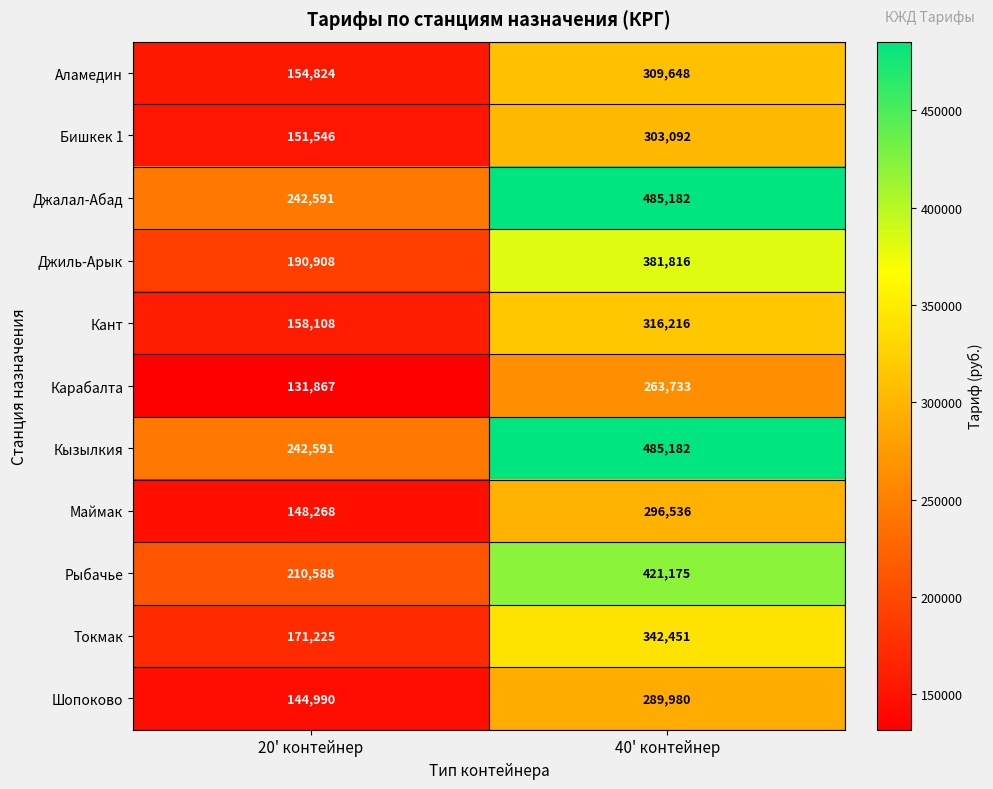

Is the value of Джиль-Арык at 20' контейнер greater than the value of Карабалта at 20' контейнер?

Yes